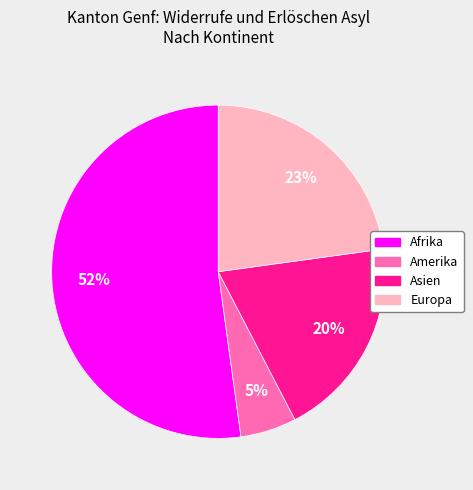

Does any single category account for the majority?

Yes